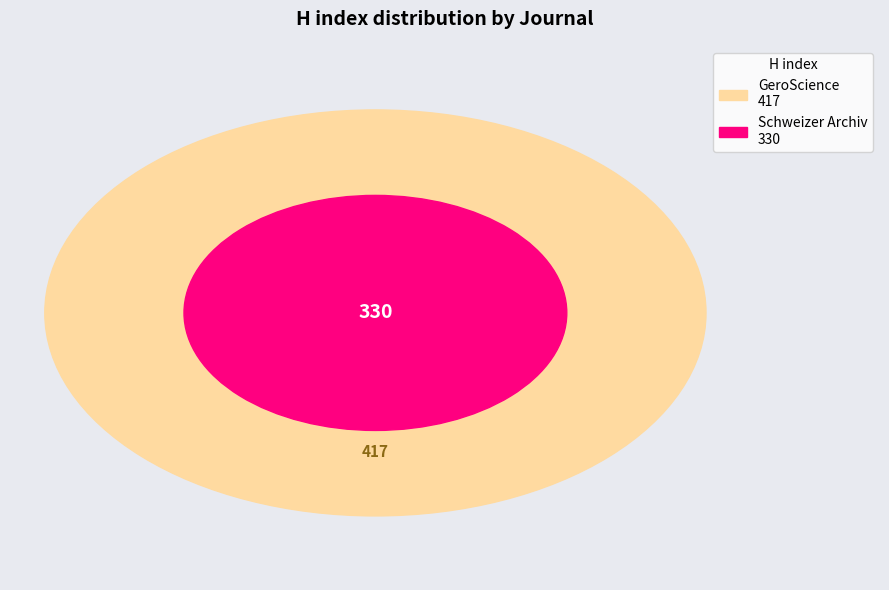

What percentage is the Schweizer Archiv fur Tierheilkunde slice, to the nearest percent?

44%